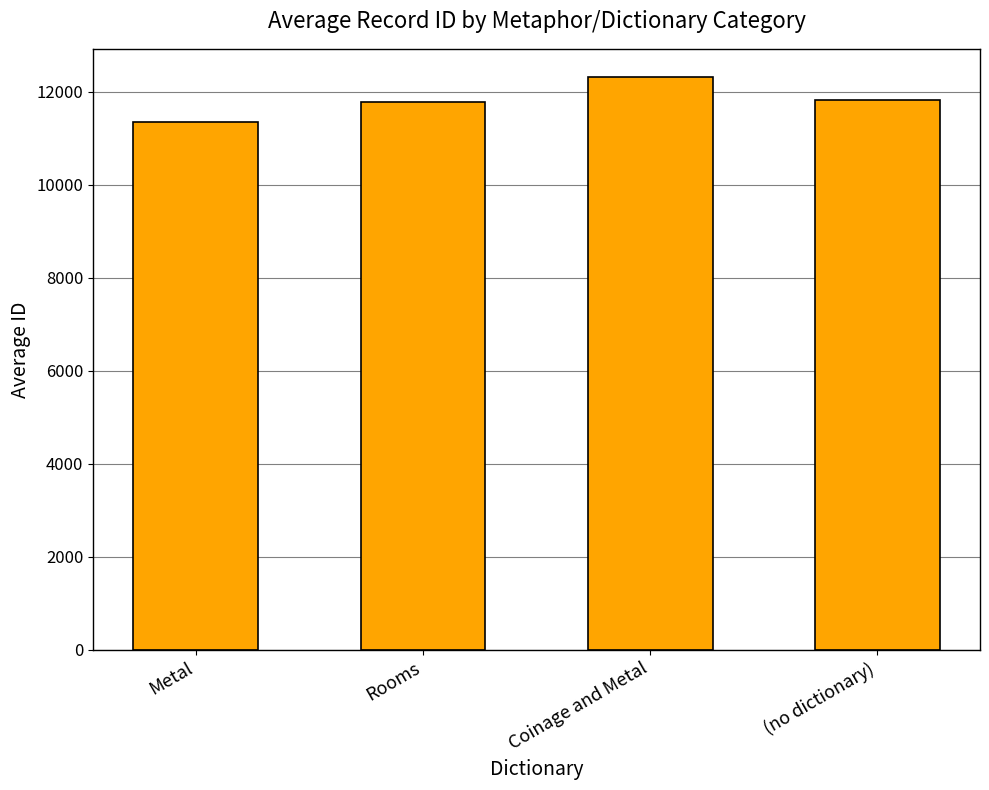

Which has a higher value, Rooms or Coinage and Metal?

Coinage and Metal